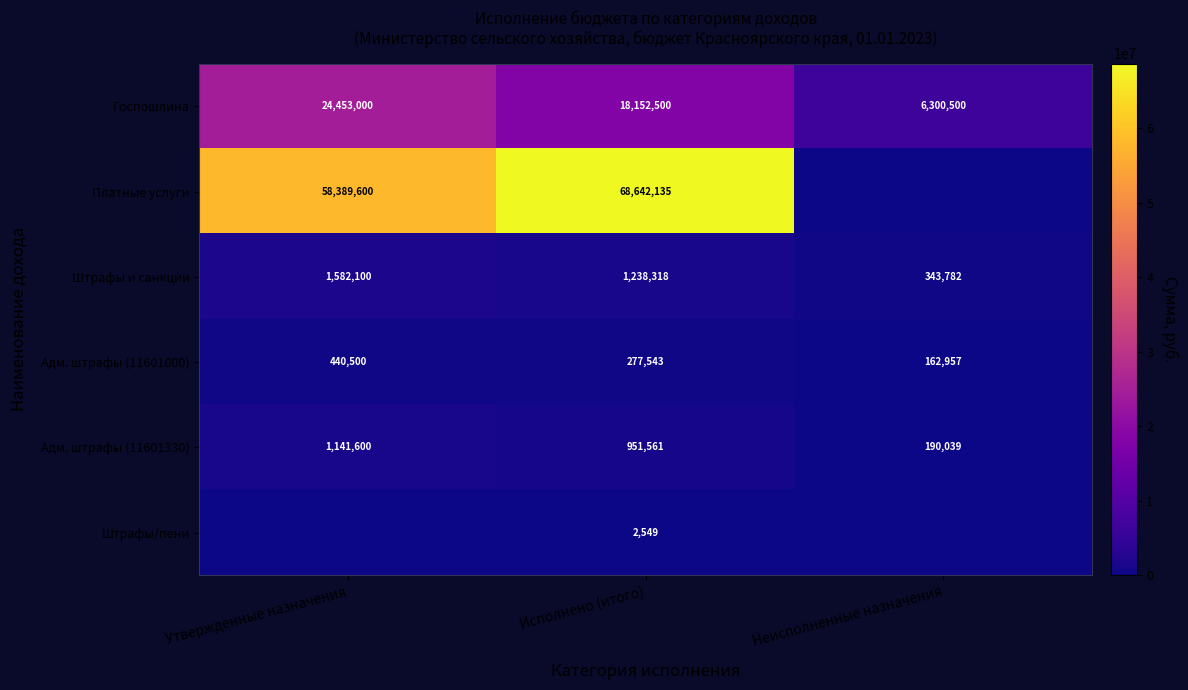

How many values in the Госпошлина series are below 18152500?

1